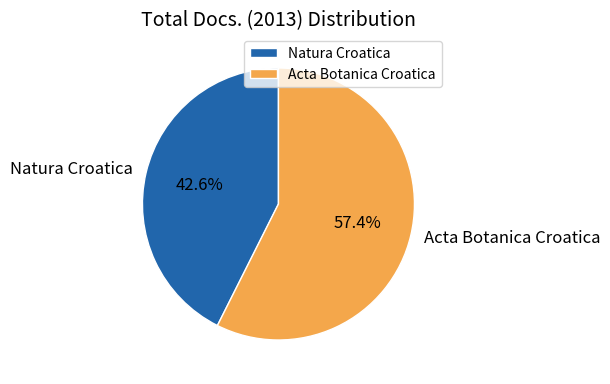

Rank the categories by value from lowest to highest.

Natura Croatica, Acta Botanica Croatica